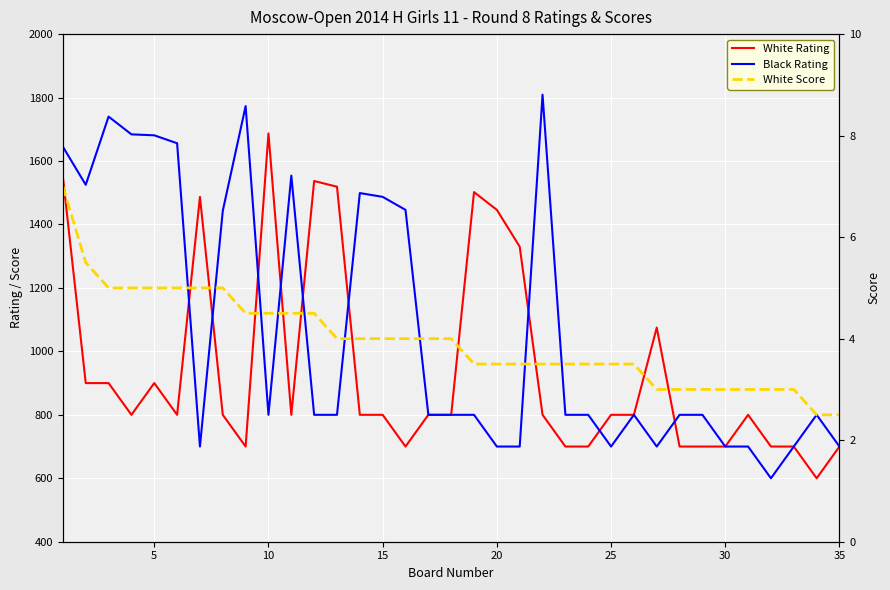

What are all the series names shown in the legend?

White Rating, Black Rating, White Score